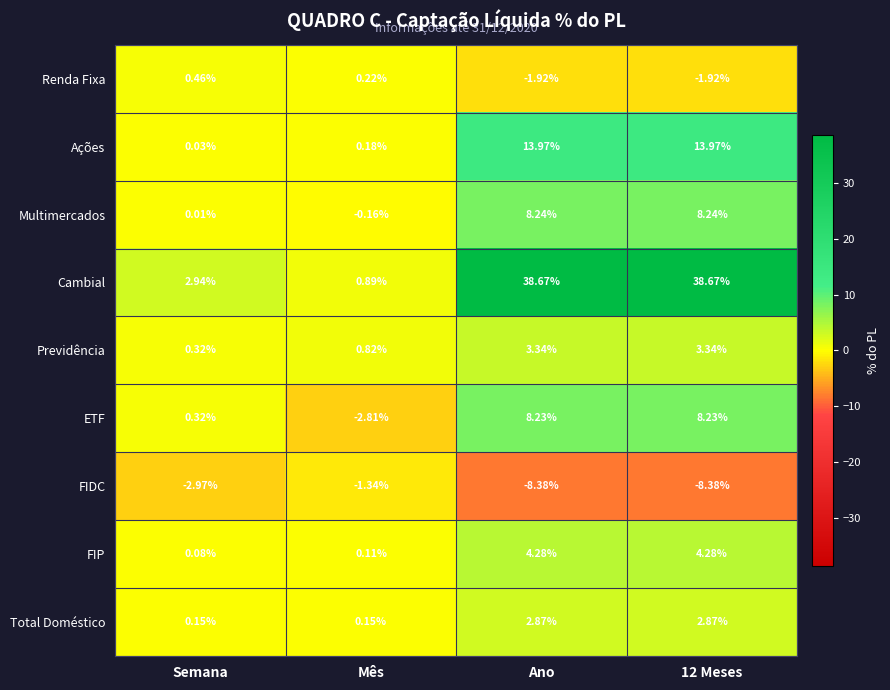

What is the greatest value displayed?

38.7